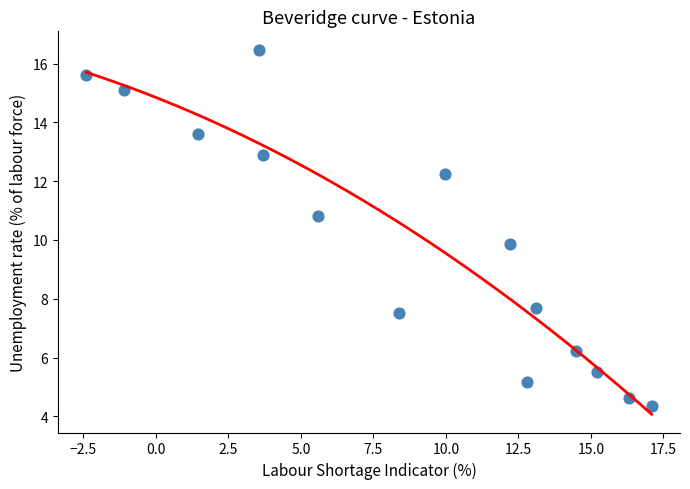

What is the range of Y values (max minus min)?

12.1